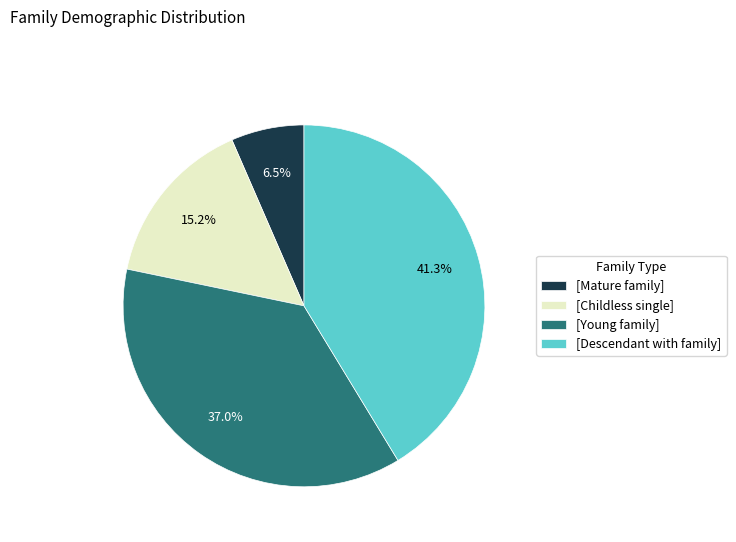

Rank the categories by value from lowest to highest.

[Mature family], [Childless single], [Young family], [Descendant with family]